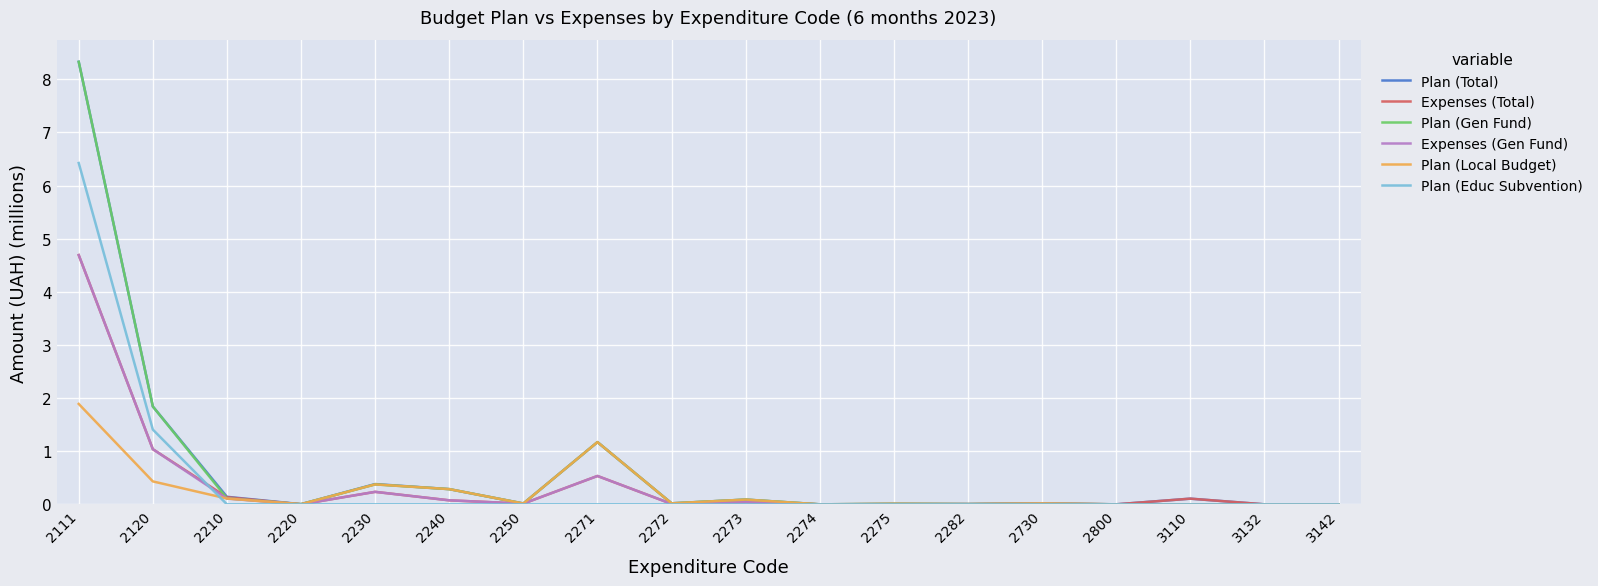

What is the maximum value shown in the chart?

8.3